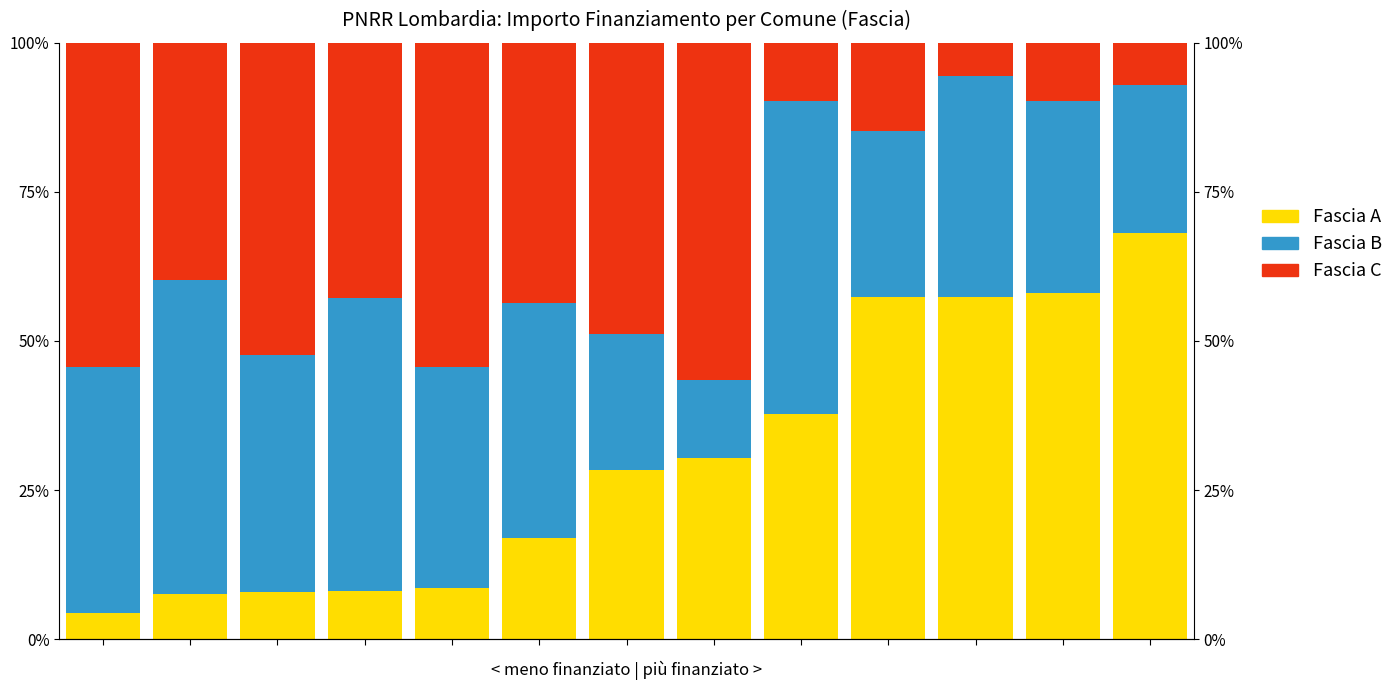

Reading left to right, extract all data points from this chart.

Fascia A: 0=0.0	1=0.1	2=0.1	3=0.1	4=0.1	5=0.2	6=0.3	7=0.3	8=0.4	9=0.6	10=0.6	11=0.6	12=0.7
Fascia B: 0=0.4	1=0.5	2=0.4	3=0.5	4=0.4	5=0.4	6=0.2	7=0.1	8=0.5	9=0.3	10=0.4	11=0.3	12=0.2
Fascia C: 0=0.5	1=0.4	2=0.5	3=0.4	4=0.5	5=0.4	6=0.5	7=0.6	8=0.1	9=0.1	10=0.1	11=0.1	12=0.1